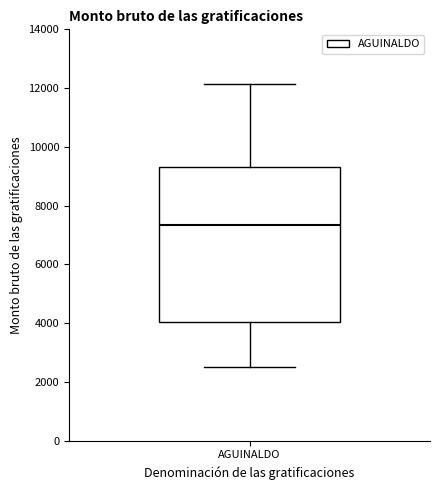

Read this box plot against the y-axis: the position of the median line, the range covered by the box, and the ends of both whiskers. The values are not printed on the chart, so give them approximately, as read against the axis.

median 7400, box 4000 to 9400, whiskers 2400 to 12200